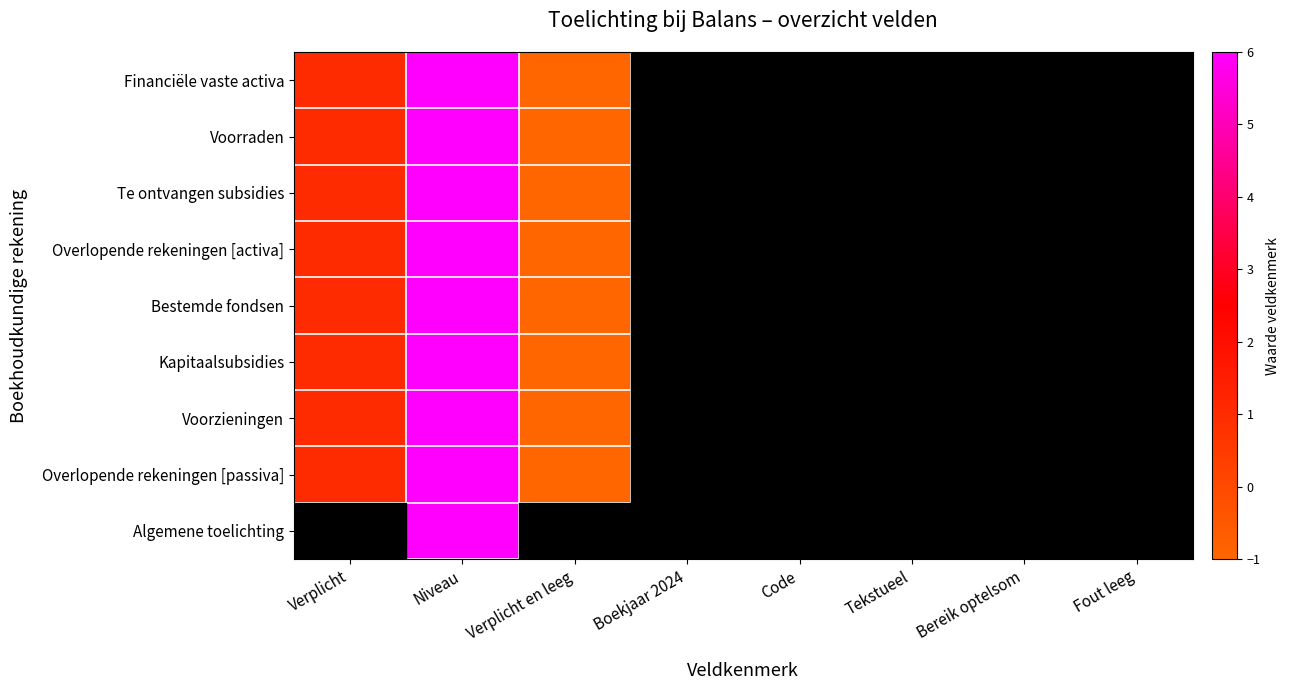

What is the difference between the maximum and minimum values in the Financiële vaste activa series?

7.0